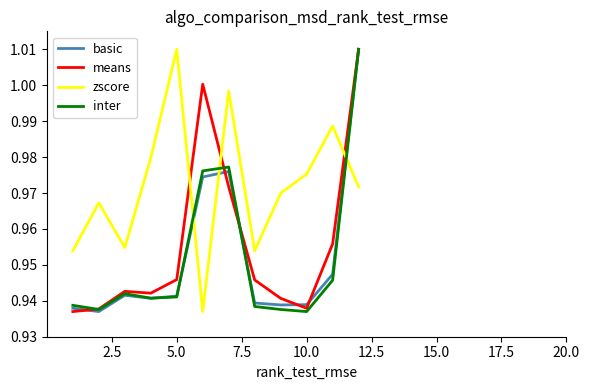

Which series has the largest total across all categories?

zscore